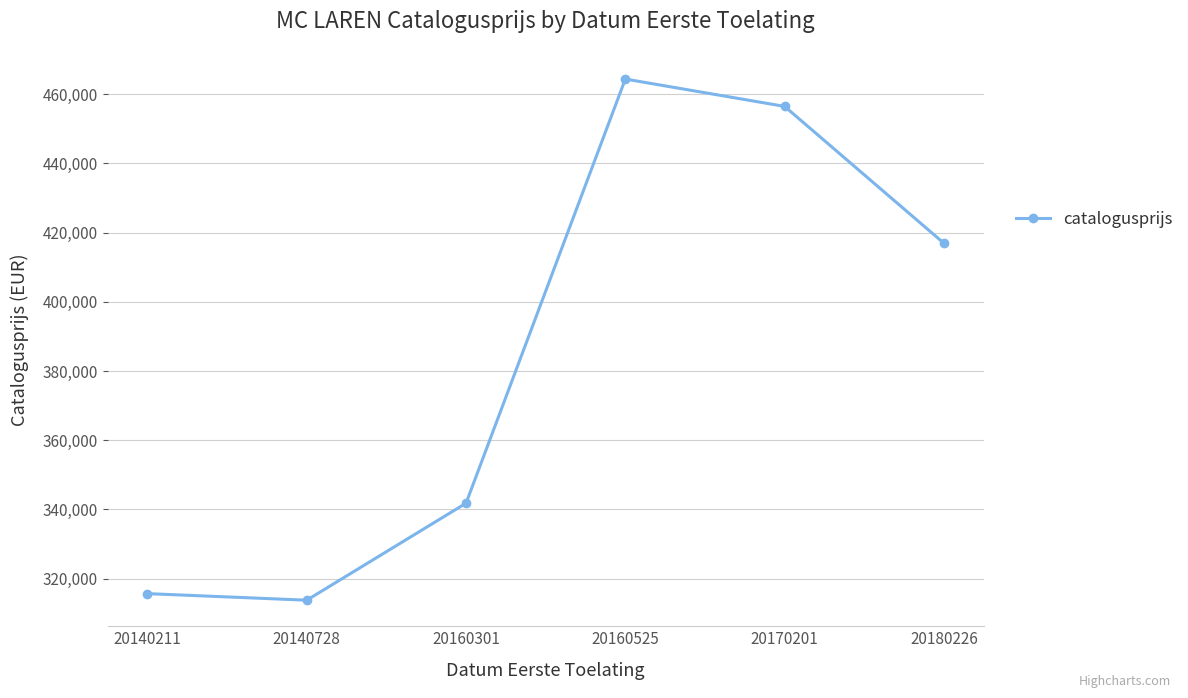

The chart shows a value of 315646 at 20140211. True or false?

True